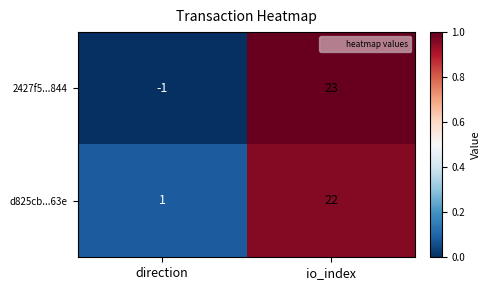

How many categories are shown in the chart?

2